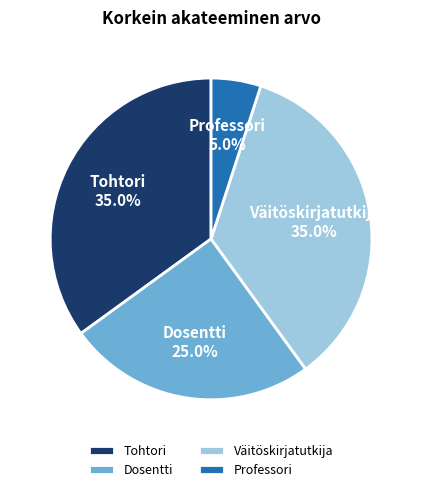

What percentage is the Väitöskirjatutkija slice, to the nearest percent?

35%